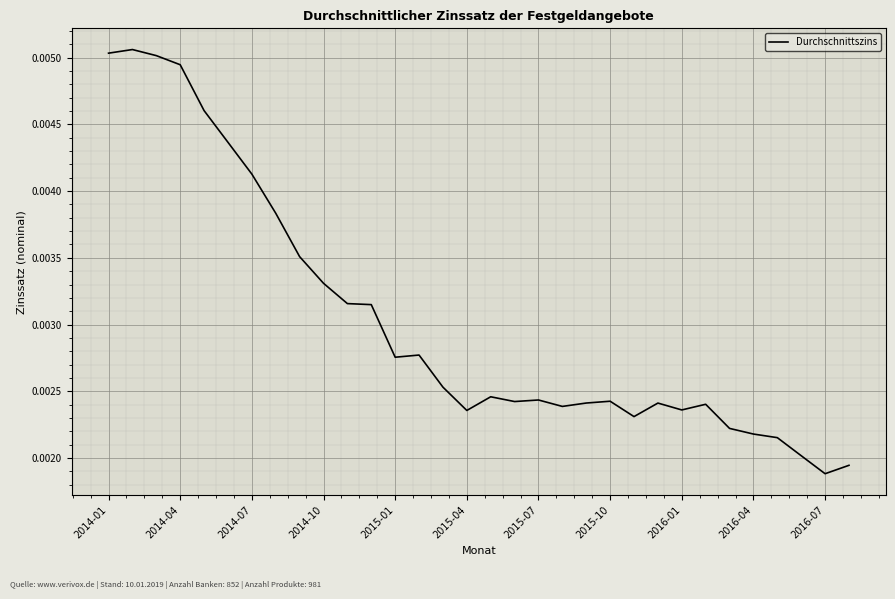

How many distinct data groups are displayed?

1